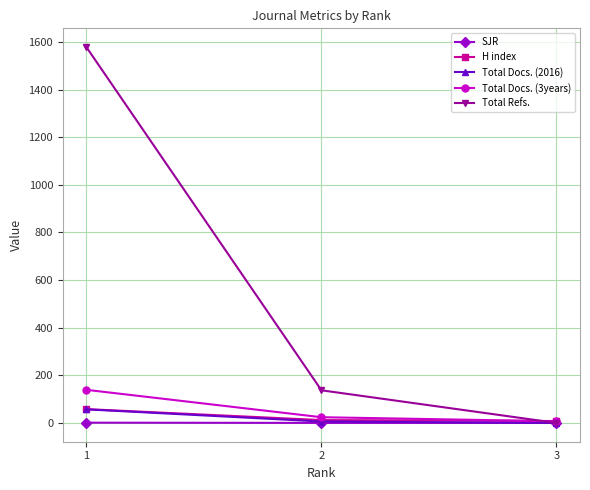

Where does the Total Refs. series first go above 137?

1